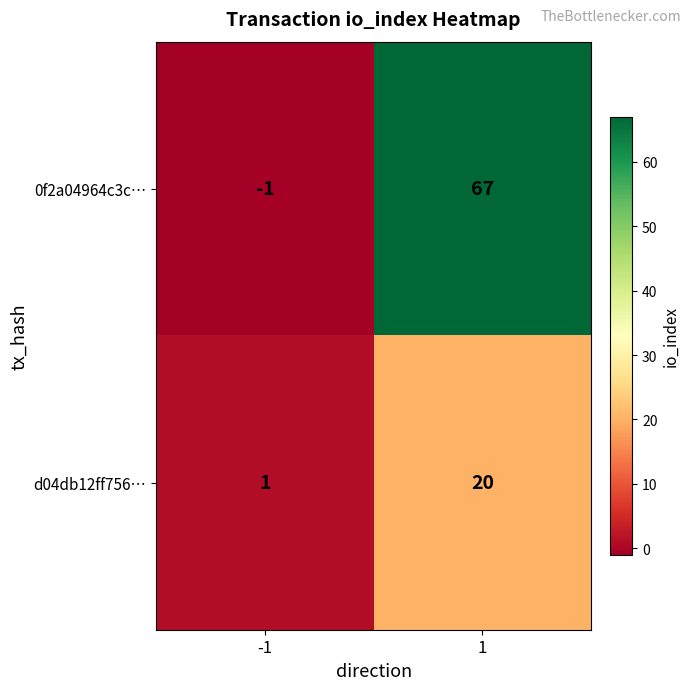

Which category has the highest value across all series?

1